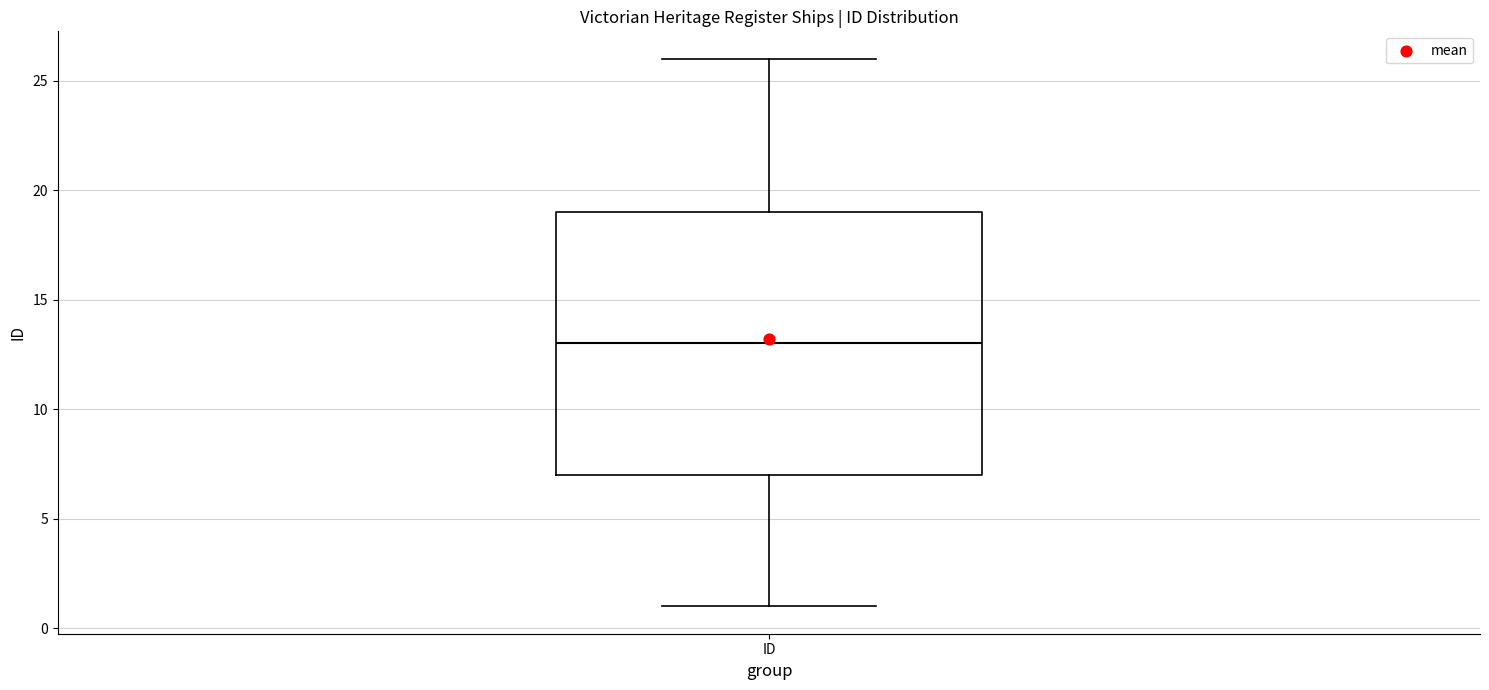

Read this box plot against the y-axis: the position of the median line, the range covered by the box, and the ends of both whiskers. The values are not printed on the chart, so give them approximately, as read against the axis.

median 13, box 7 to 19, whiskers 1 to 26